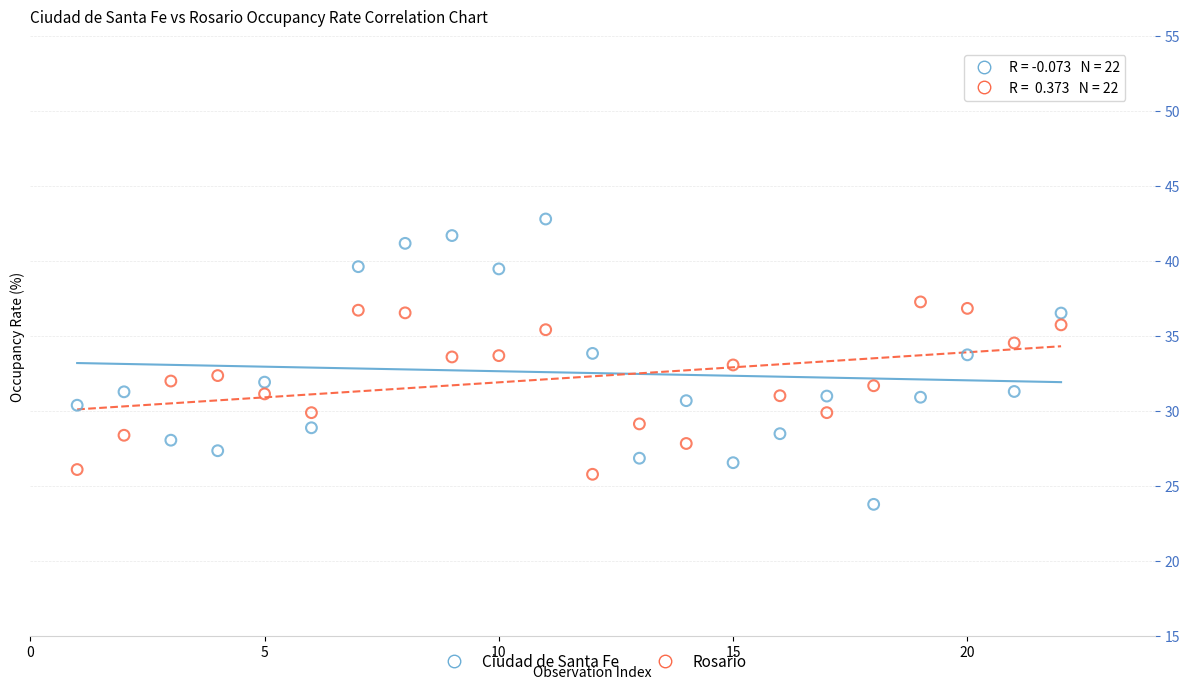

Across all data points, what is the range of Y values (max minus min)?

19.0